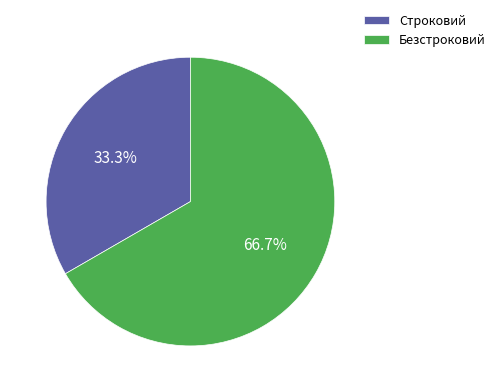

Does any single category account for the majority?

Yes